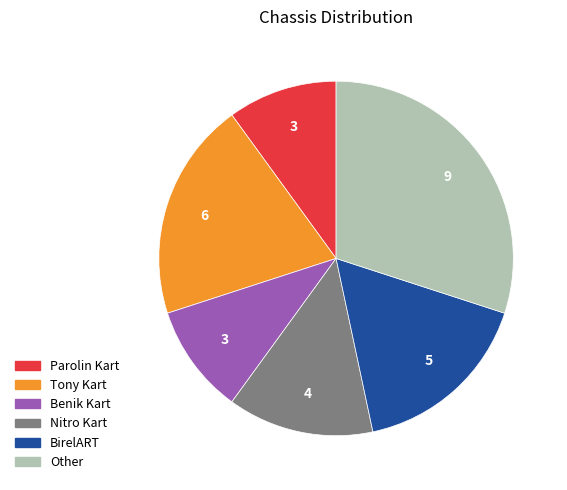

The Nitro Kart slice represents 25% of the pie. True or false?

False